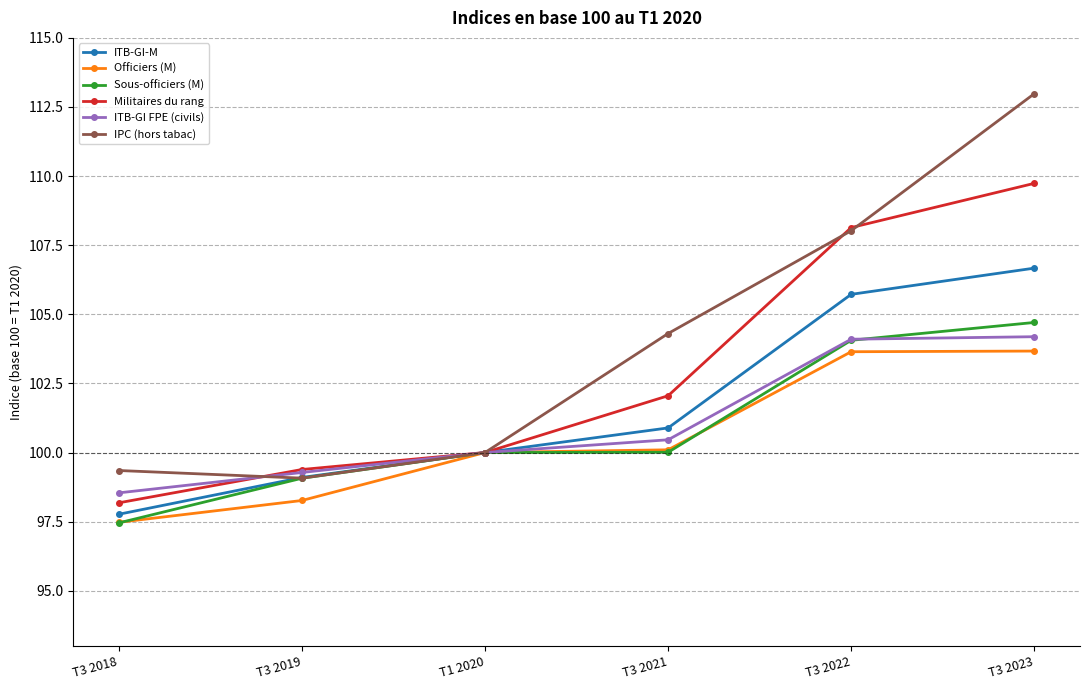

What value does the IPC (hors tabac) series have at T3 2022?

108.0